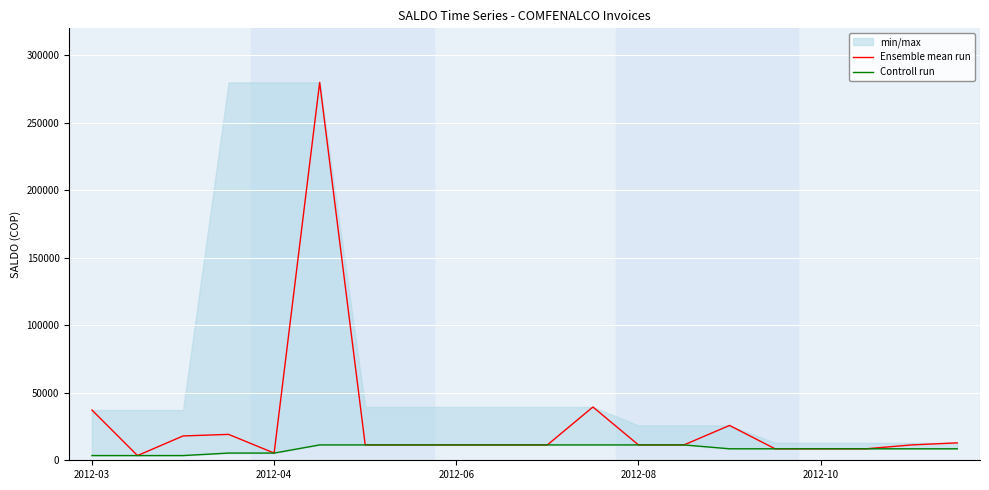

Is this an area chart (filled region under the line)?

No